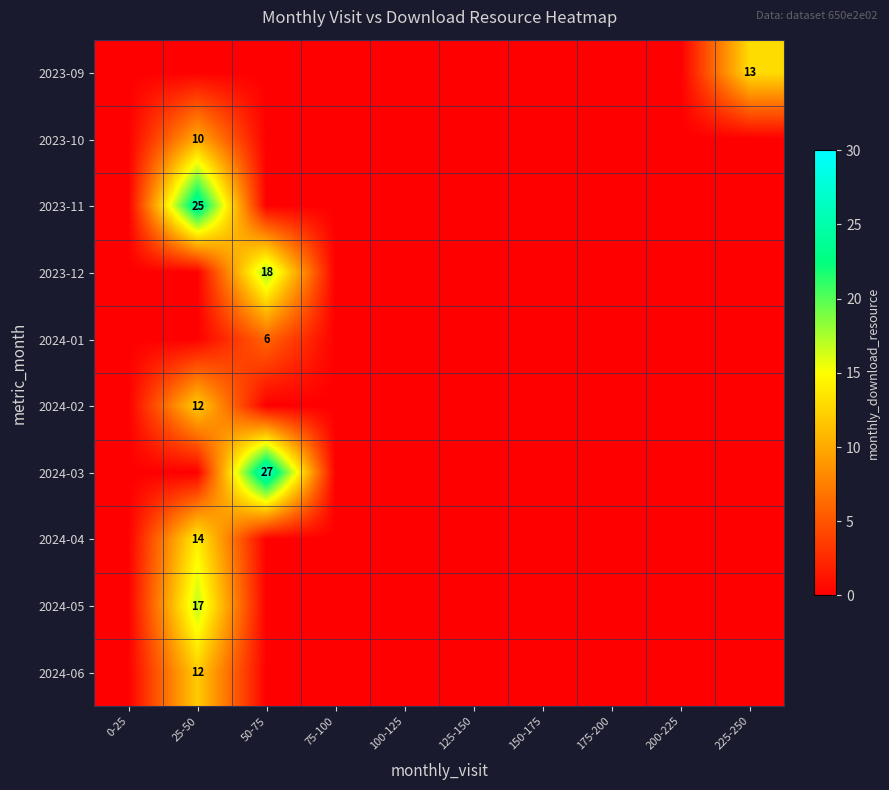

List the series in order of their peak value, highest first.

2024-03, 2023-11, 2023-12, 2024-05, 2024-04, 2023-09, 2024-02, 2024-06, 2023-10, 2024-01